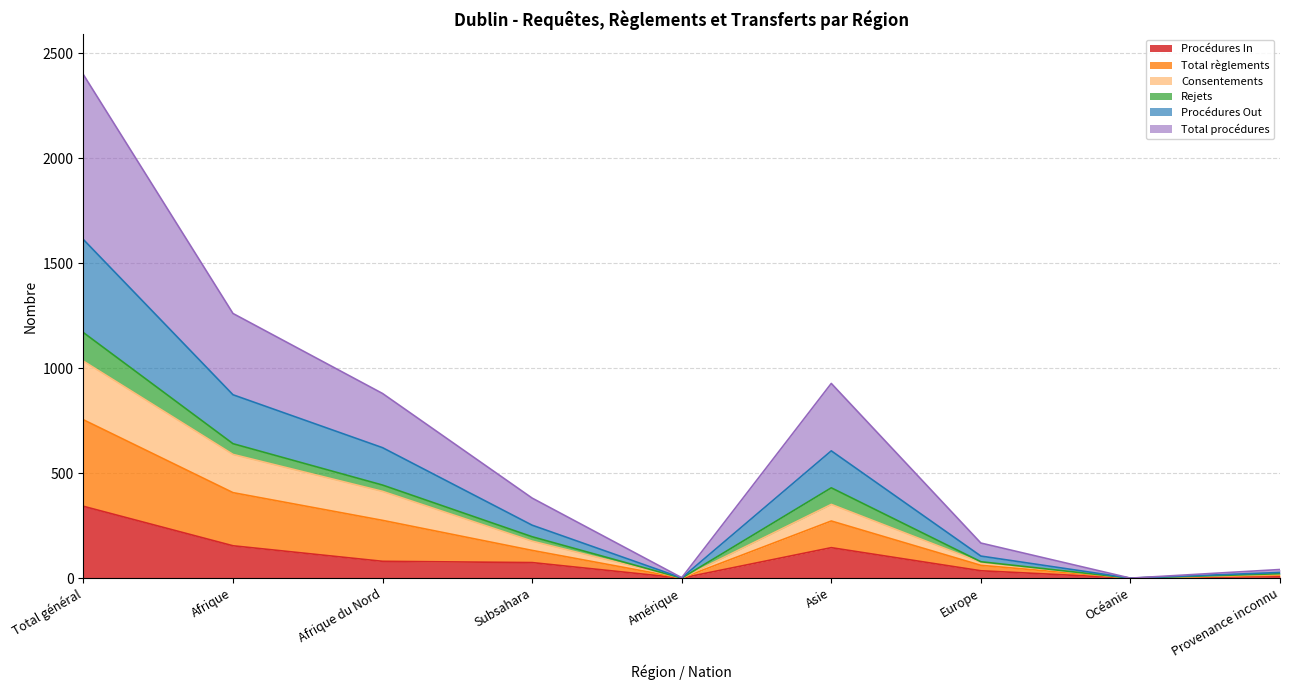

At which category does the chart reach its peak across all series?

Total général